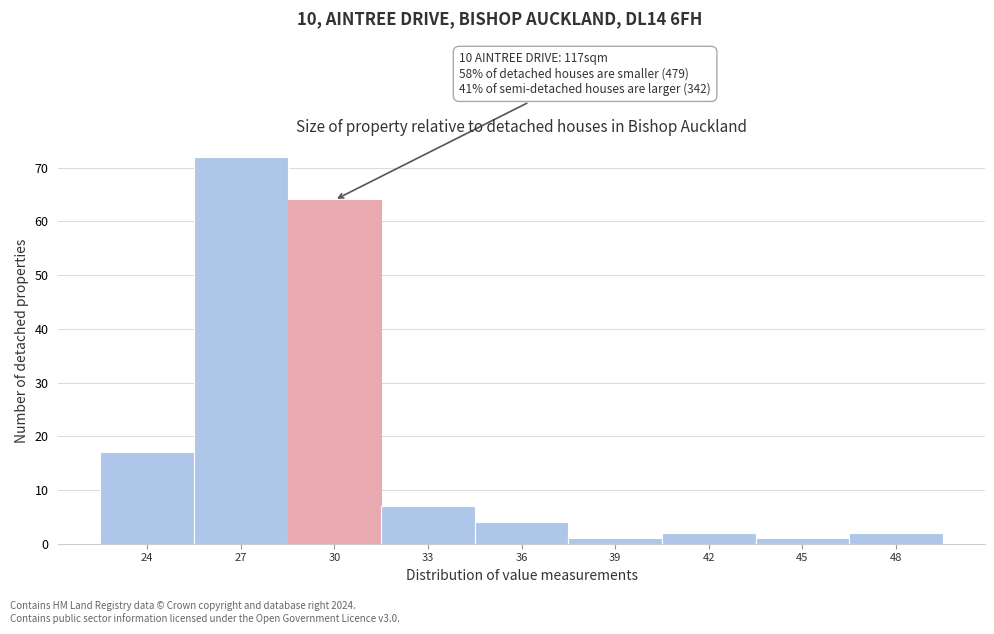

Reading left to right, list all the values displayed in this chart.

17	72	64	7	4	1	2	1	2